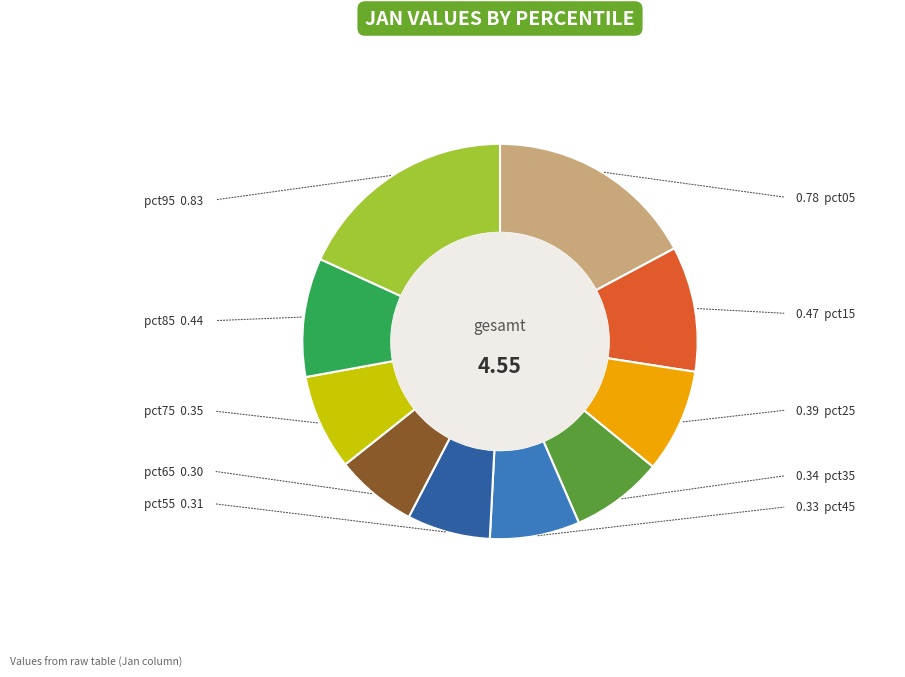

Is there any slice that represents more than half of the pie?

No